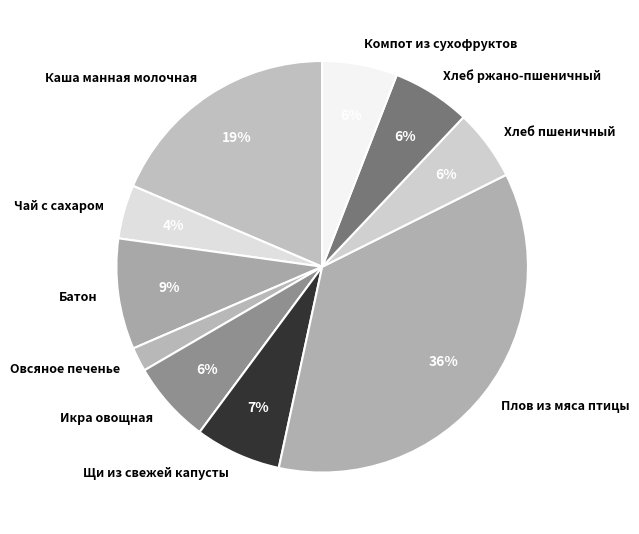

How many segments does this pie chart have?

10